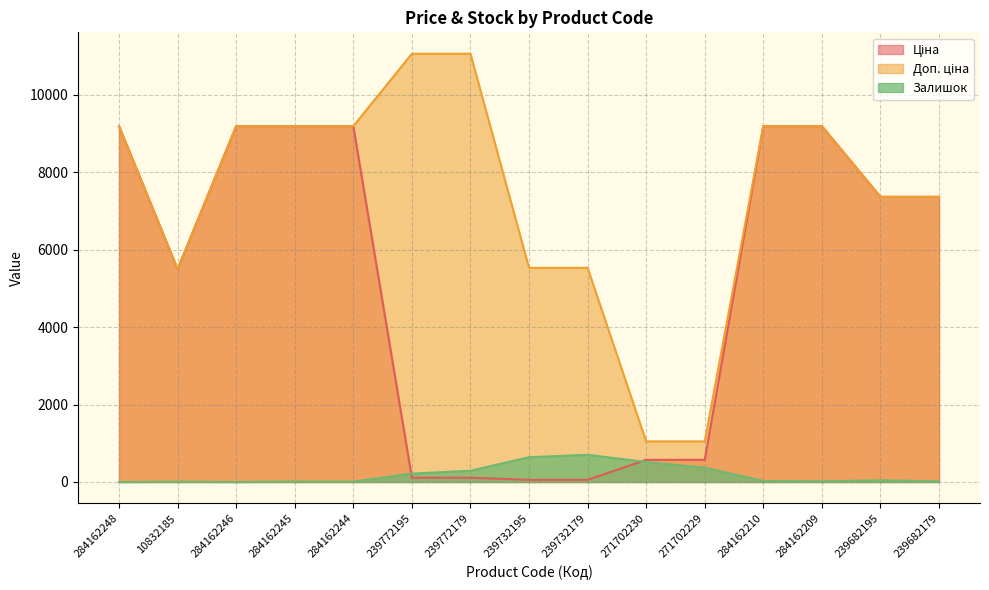

Rank the categories by Ціна value from highest to lowest.

284162248, 284162246, 284162245, 284162244, 284162210, 284162209, 239682195, 239682179, 10832185, 271702230, 271702229, 239772195, 239772179, 239732195, 239732179